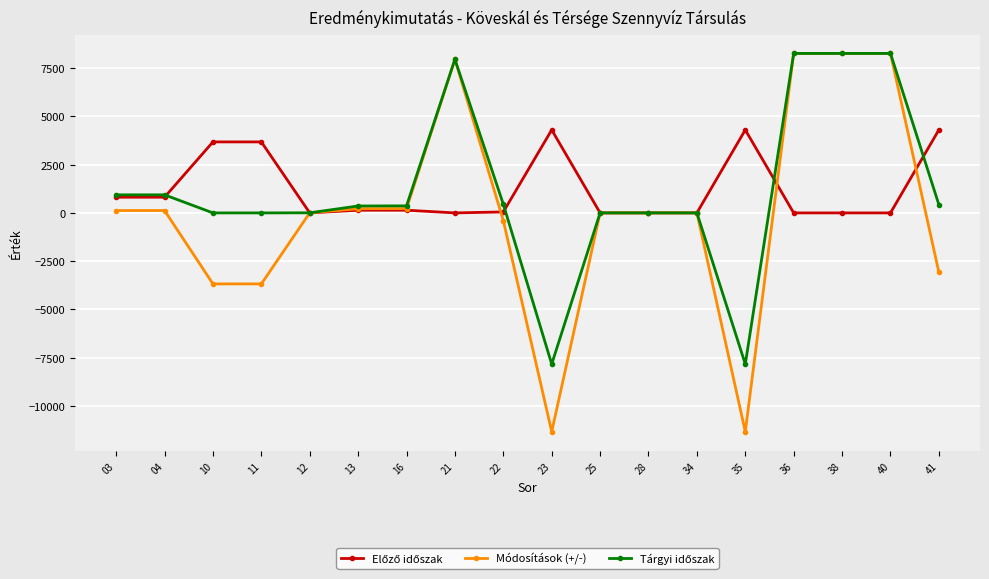

What is the greatest value displayed?

8259